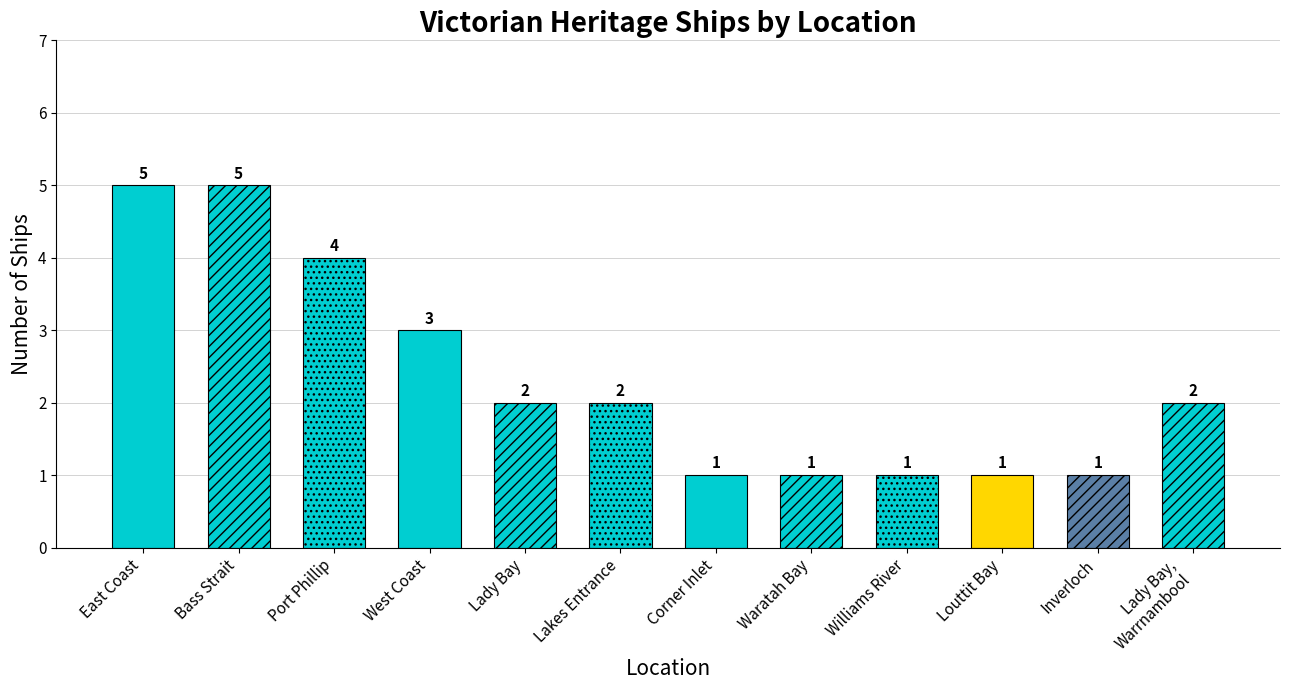

What is the label of the 6th bar from the left?

Lakes Entrance